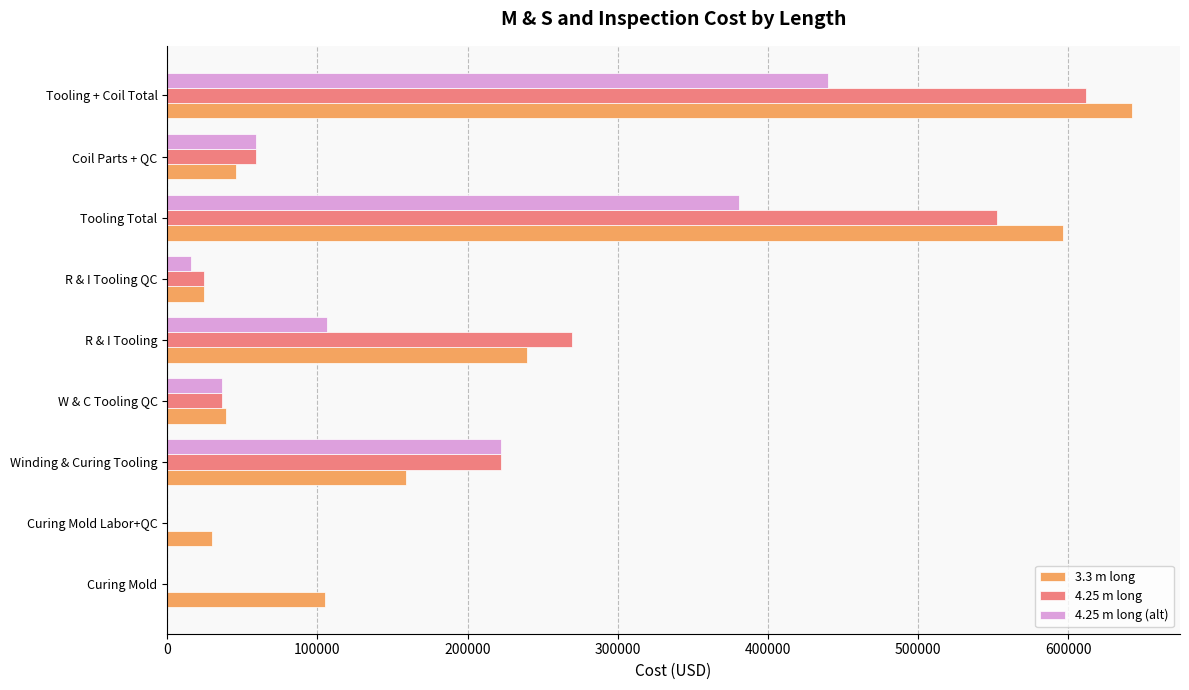

What is the sum of the 4.25 m long (alt) values at R & I Tooling and Tooling + Coil Total?

545914.4